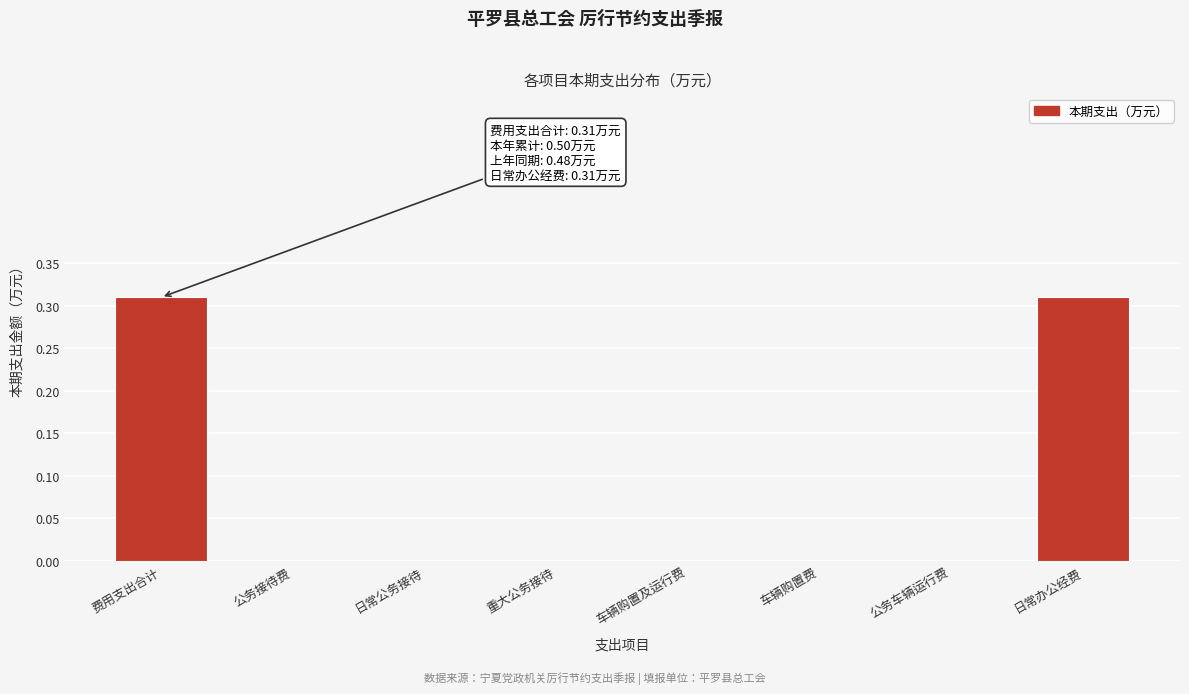

What is the change in value from 重大公务接待 to 日常办公经费?

+0.3